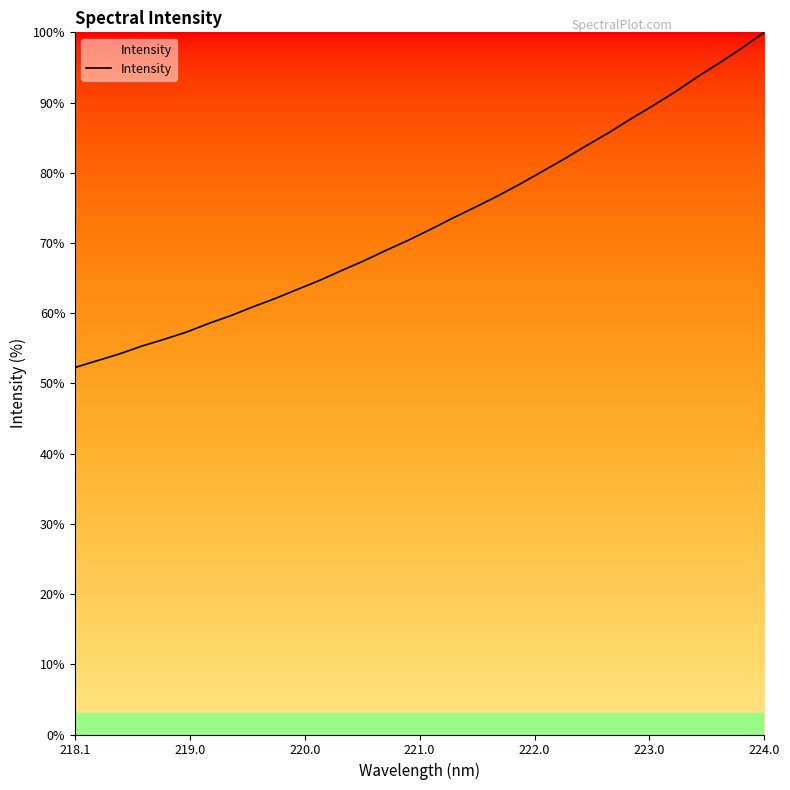

What is the maximum value shown in the chart?

100.0